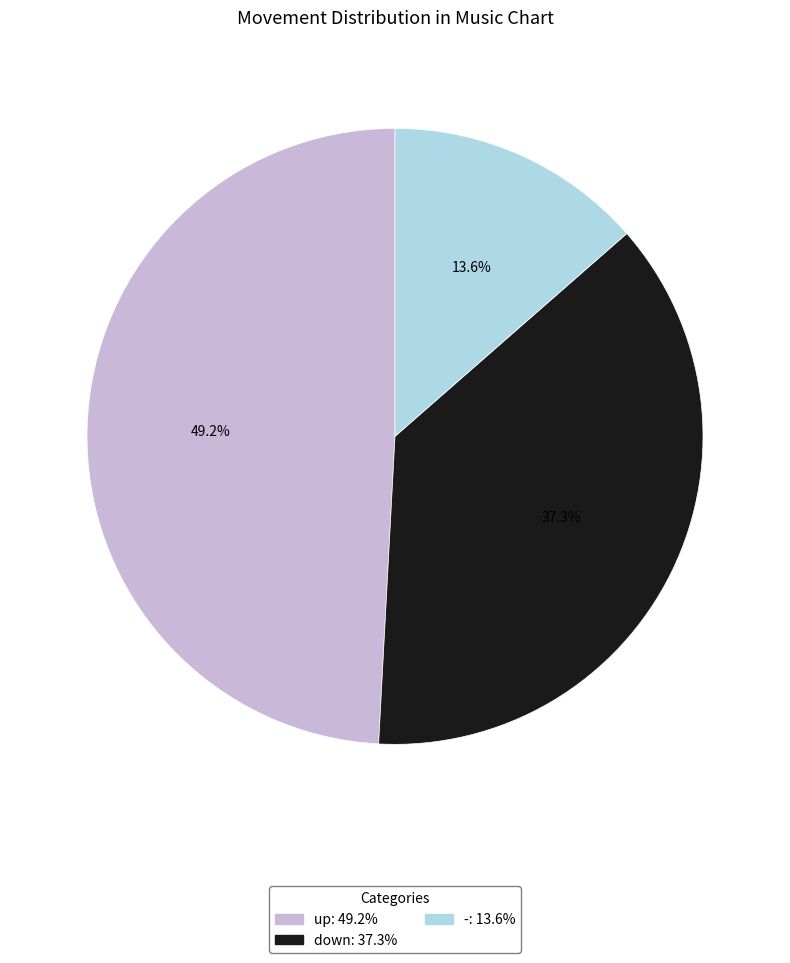

Is it true that up is 41% of the pie?

False